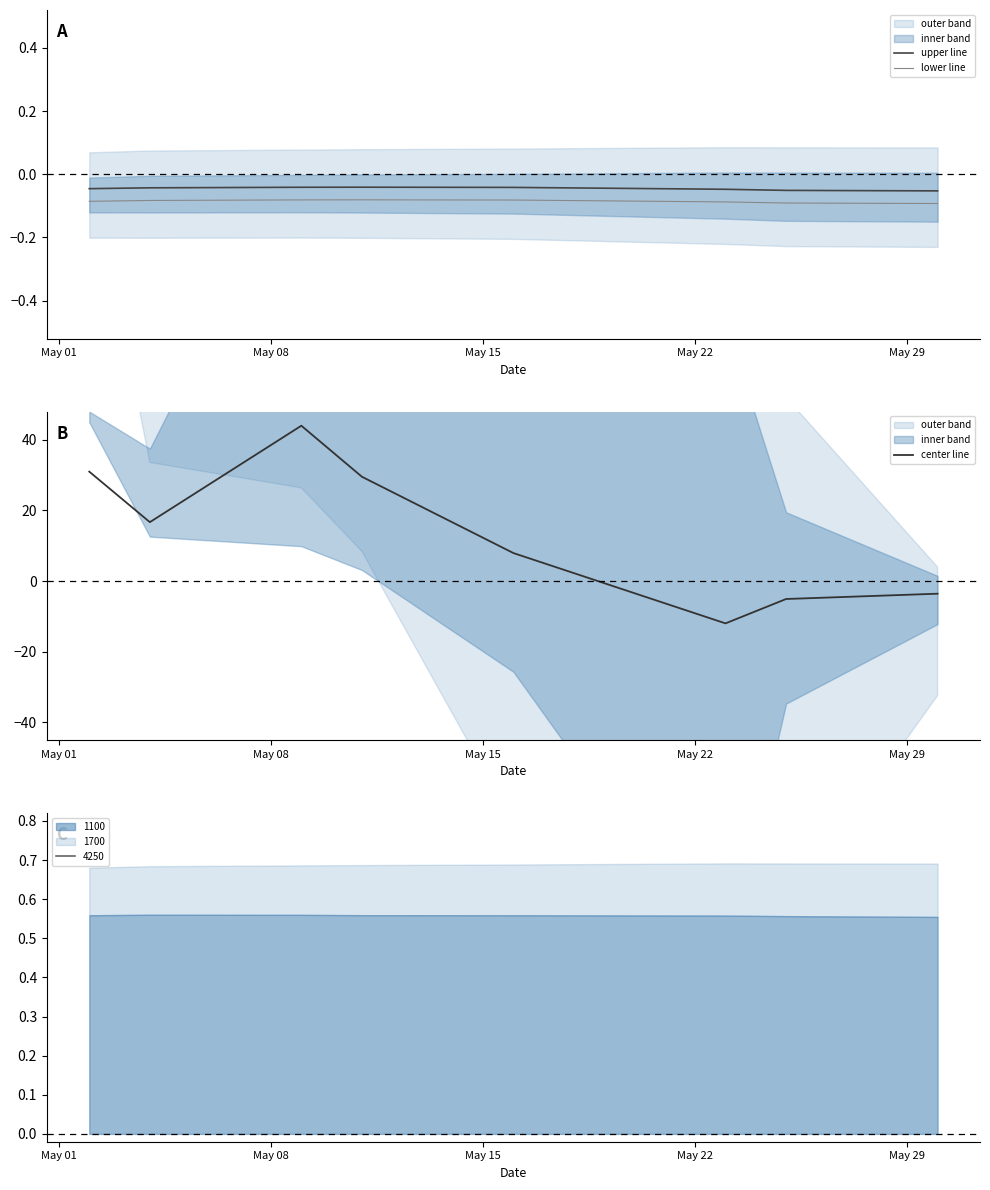

True or false: upper line and lower line intersect in this chart.

False